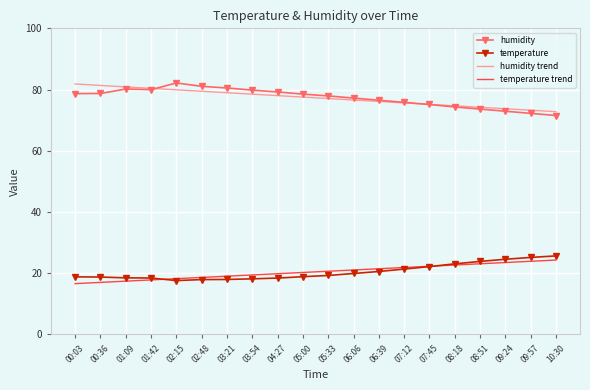

What is the total value across all series at 07:45?

194.6